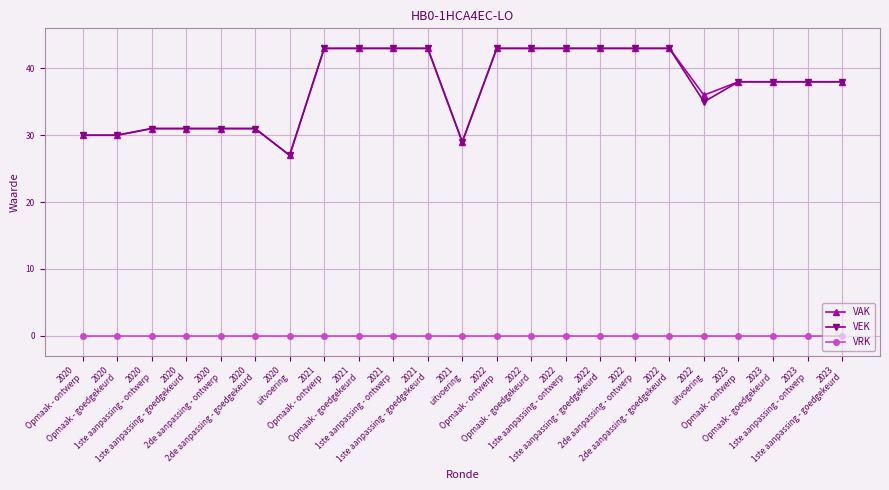

Is it true that VAK equals 43 at 2022
1ste aanpassing - ontwerp?

True